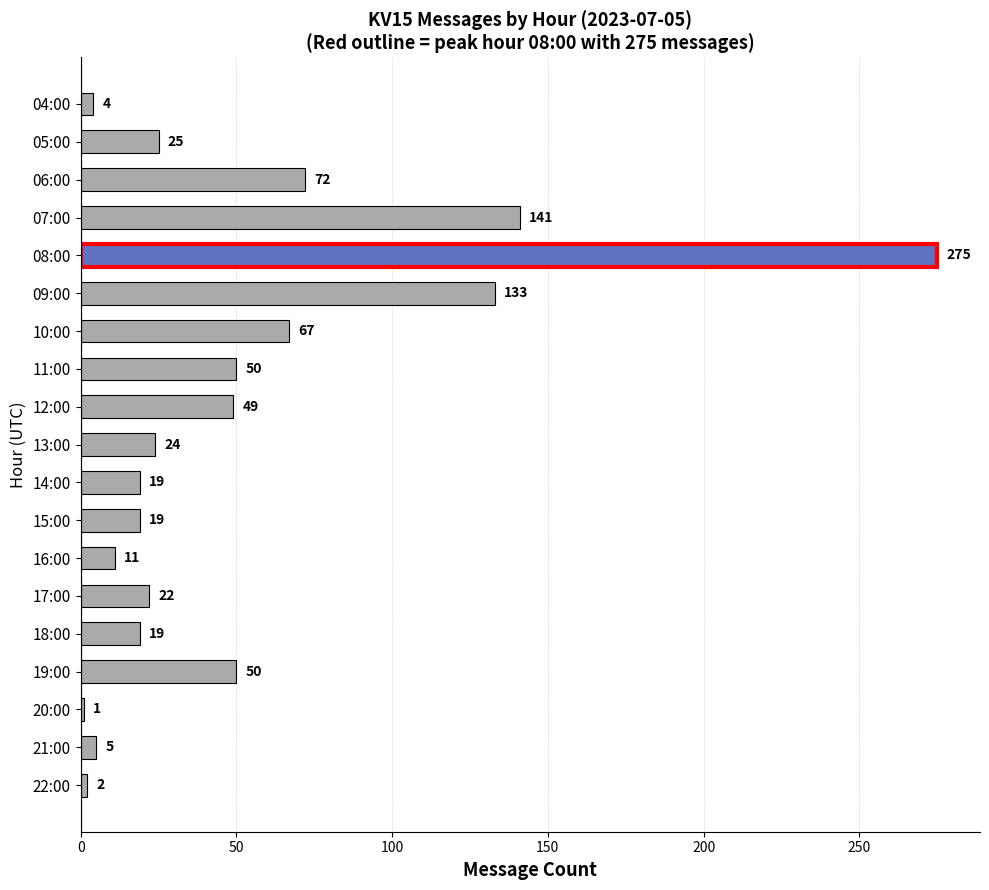

What is the label of the 2nd bar from the top?

05:00